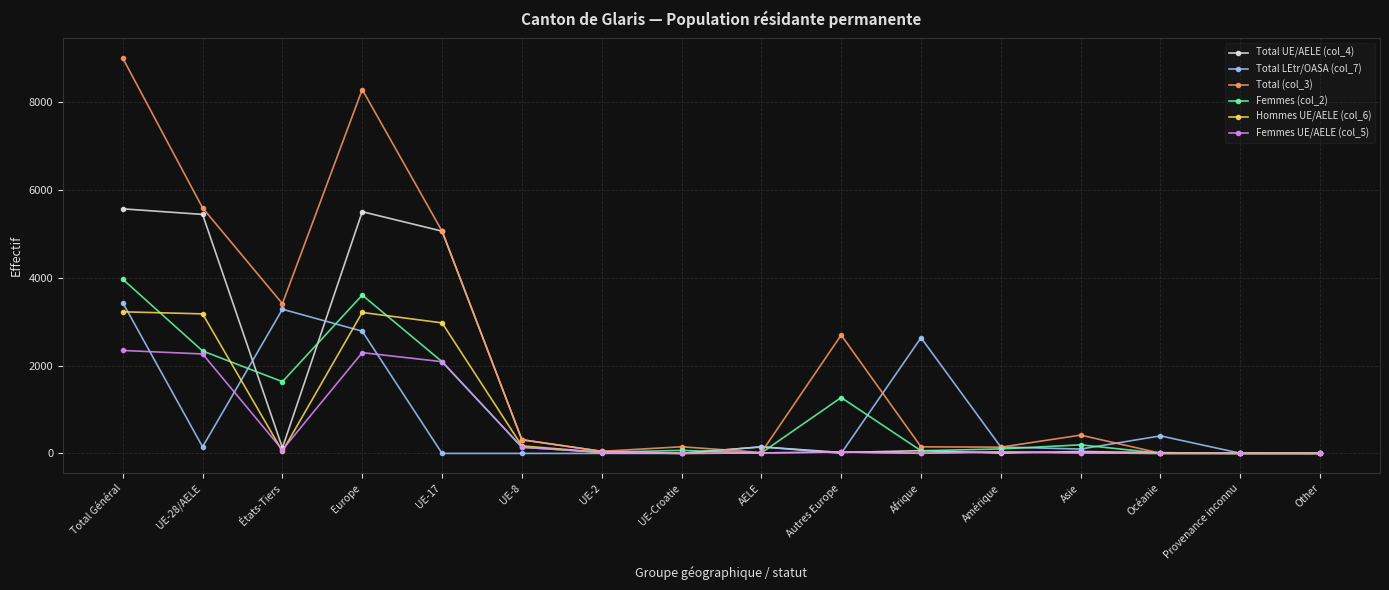

What is the highest value of the Femmes (col_2) series?

3965